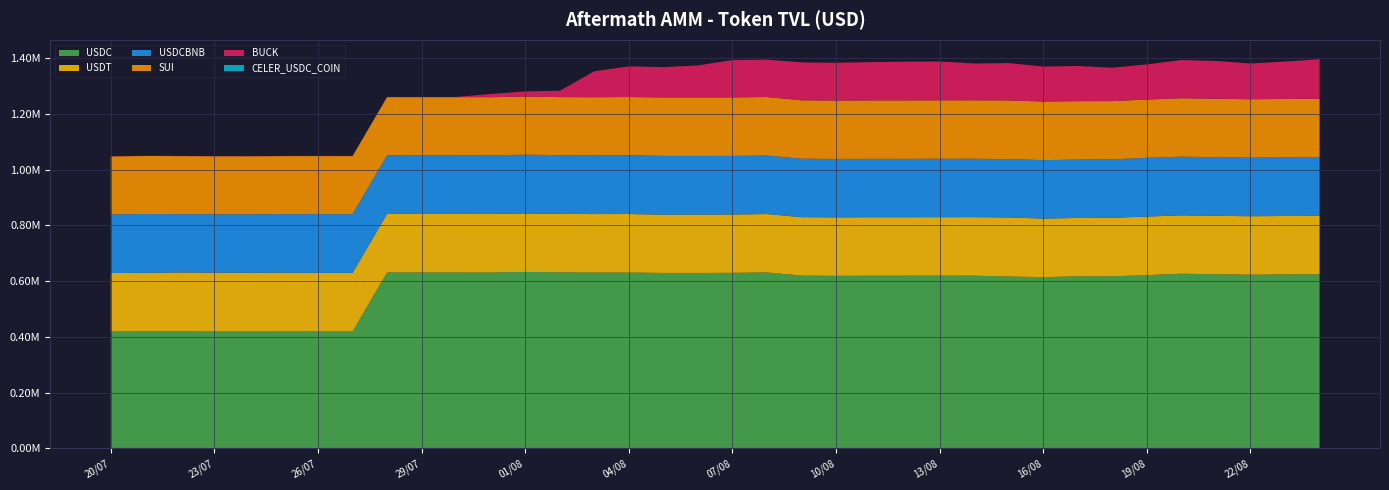

Reading right to left, list all the values displayed in this chart.

USDC: 24/08=624361.9	23/08=624069.6	22/08=623131.3	21/08=624639.4	20/08=626400.4	19/08=621468.3	18/08=617099.1	17/08=617206.8	16/08=614195.3	15/08=616484.1	14/08=619490.8	13/08=619549.4	12/08=619376.0	11/08=619364.6	10/08=618878.7	09/08=619818.7	08/08=630905.8	07/08=629645.4	06/08=629154.9	05/08=629205.9	04/08=630731.0	03/08=630434.0	02/08=631441.7	01/08=632855.7	31/07=630744.2	30/07=630959.7	29/07=630966.0	28/07=630970.4	27/07=419306.9	26/07=419306.9	25/07=419358.0	24/07=419081.0	23/07=419080.5	22/07=419803.8	21/07=419936.0	20/07=418827.6
USDT: 24/08=209796.6	23/08=209466.2	22/08=209663.5	21/08=209666.8	20/08=209680.8	19/08=210061.5	18/08=210063.3	17/08=209413.9	16/08=210047.5	15/08=211925.0	14/08=209945.9	13/08=209839.2	12/08=209778.1	11/08=209725.4	10/08=209847.2	09/08=209545.5	08/08=209664.0	07/08=209313.2	06/08=209312.1	05/08=209193.8	04/08=209977.2	03/08=210063.4	02/08=209818.7	01/08=209934.0	31/07=209962.2	30/07=210005.6	29/07=210008.7	28/07=210154.7	27/07=210202.2	26/07=210263.6	25/07=210843.2	24/07=210842.0	23/07=211239.5	22/07=211239.5	21/07=209789.1	20/07=210208.7
USDCBNB: 24/08=210035.2	23/08=210245.2	22/08=210035.2	21/08=210338.2	20/08=210358.0	19/08=210580.1	18/08=209944.3	17/08=209355.9	16/08=209822.7	15/08=209540.6	14/08=209540.9	13/08=209546.5	12/08=209544.8	11/08=209546.5	10/08=209622.2	09/08=209776.3	08/08=210076.7	07/08=210260.6	06/08=210664.4	05/08=210776.0	04/08=211118.3	03/08=210825.8	02/08=210704.3	01/08=210908.6	31/07=210665.4	30/07=210666.7	29/07=210647.8	28/07=210624.7	27/07=210647.8	26/07=210647.8	25/07=209932.5	24/07=209799.6	23/07=209550.1	22/07=209124.0	21/07=210779.7	20/07=210393.8
SUI: 24/08=209671.4	23/08=209881.0	22/08=209671.4	21/08=209671.4	20/08=209671.4	19/08=209311.4	18/08=208746.2	17/08=209655.4	16/08=210101.8	15/08=210444.6	14/08=209729.4	13/08=209729.4	12/08=209727.8	11/08=209729.4	10/08=209473.8	09/08=209637.8	08/08=209939.2	07/08=209917.6	06/08=209850.2	05/08=209856.4	04/08=208641.9	03/08=208351.8	02/08=208231.8	01/08=208433.8	31/07=208433.8	30/07=208433.8	29/07=208433.8	28/07=208377.4	27/07=208400.3	26/07=208400.3	25/07=208380.7	24/07=208248.8	23/07=208219.0	22/07=208320.9	21/07=208469.0	20/07=207975.0
BUCK: 24/08=142431.6	23/08=134073.4	22/08=128221.3	21/08=135684.4	20/08=137119.6	19/08=126050.6	18/08=119911.9	17/08=126132.8	16/08=125635.5	15/08=133895.6	14/08=132102.7	13/08=139343.2	12/08=139014.9	11/08=137250.8	10/08=135688.8	09/08=135883.1	08/08=134022.3	07/08=133993.6	06/08=114904.3	05/08=108729.7	04/08=110078.5	03/08=93082.9	02/08=22817.6	01/08=18560.8	31/07=11462.8	30/07=715.4	29/07=705.9	28/07=709.8	27/07=719.7	26/07=710.8	25/07=685.9	24/07=720.4	23/07=737.8	22/07=721.7	21/07=690.7	20/07=700.3
CELER_USDC_COIN: 24/08=12.9	23/08=12.9	22/08=12.9	21/08=12.9	20/08=12.9	19/08=12.9	18/08=12.9	17/08=12.9	16/08=12.9	15/08=12.9	14/08=12.9	13/08=12.9	12/08=12.9	11/08=12.9	10/08=12.9	09/08=12.9	08/08=12.9	07/08=12.9	06/08=12.9	05/08=12.9	04/08=12.9	03/08=12.9	02/08=12.9	01/08=12.9	31/07=12.9	30/07=12.9	29/07=12.9	28/07=12.9	27/07=12.9	26/07=12.9	25/07=12.9	24/07=12.9	23/07=12.9	22/07=12.9	21/07=12.9	20/07=12.9